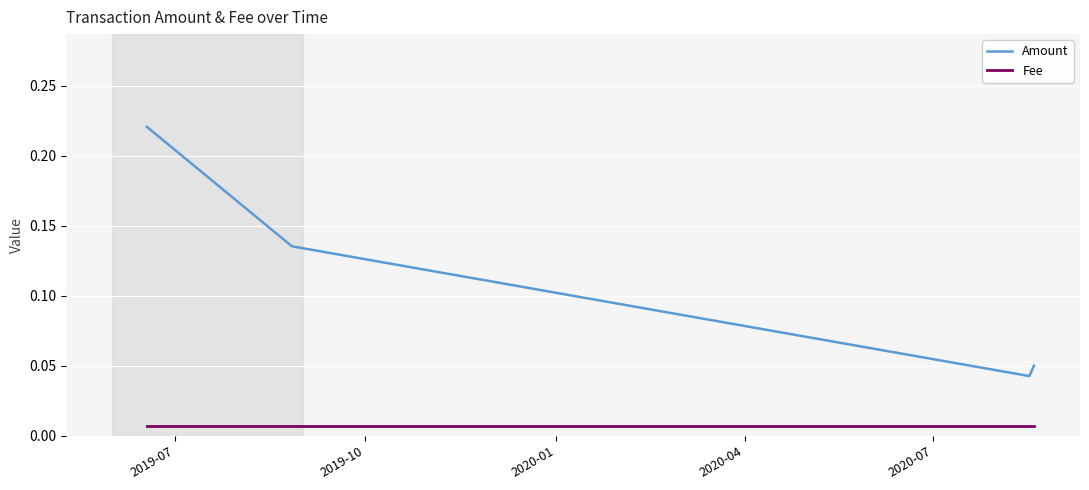

Which series has the largest range (max minus min)?

Amount